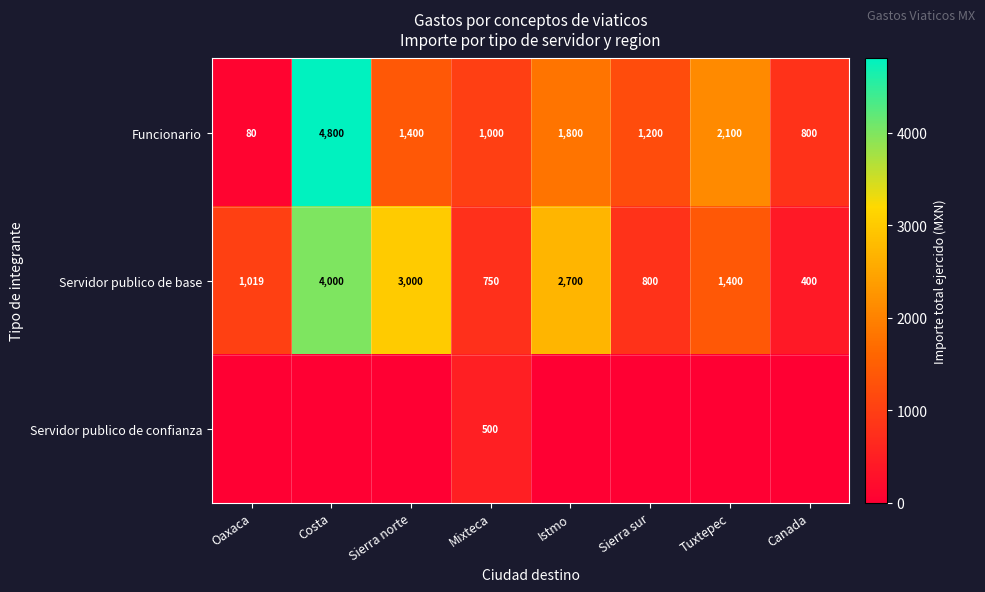

The Funcionario series shows 2251.4 at Sierra norte. True or false?

False